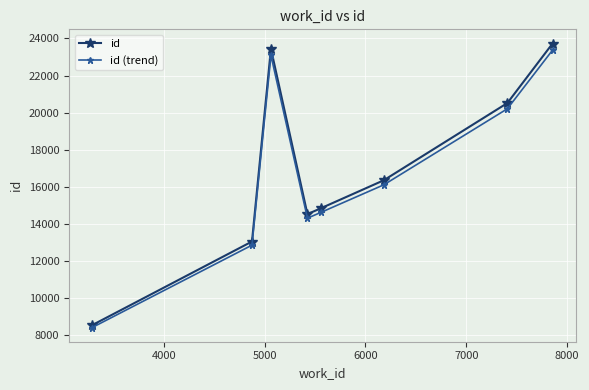

How many data points in id are less than 16360?

4